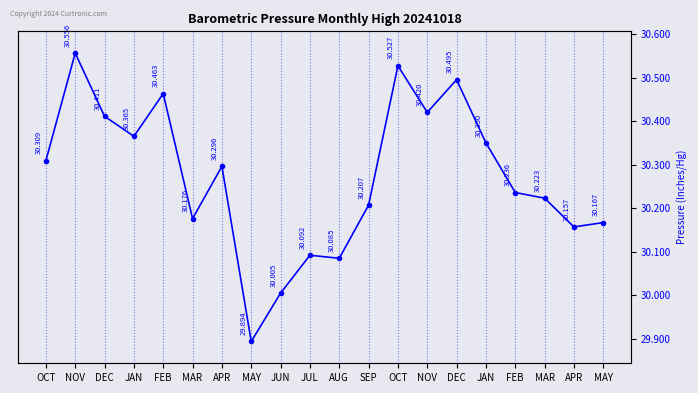

How many values are below 30?

1